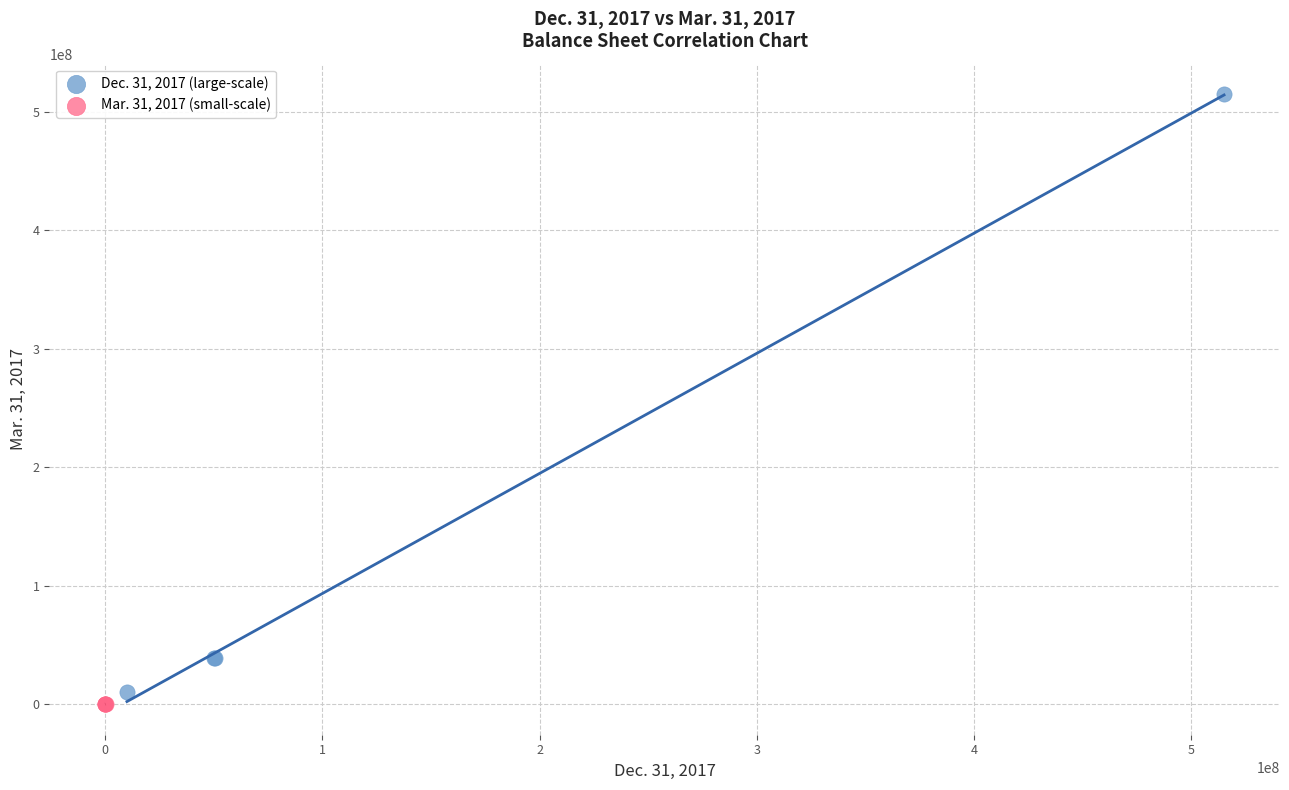

Which series reaches the maximum Y coordinate?

Dec. 31, 2017 (large-scale)